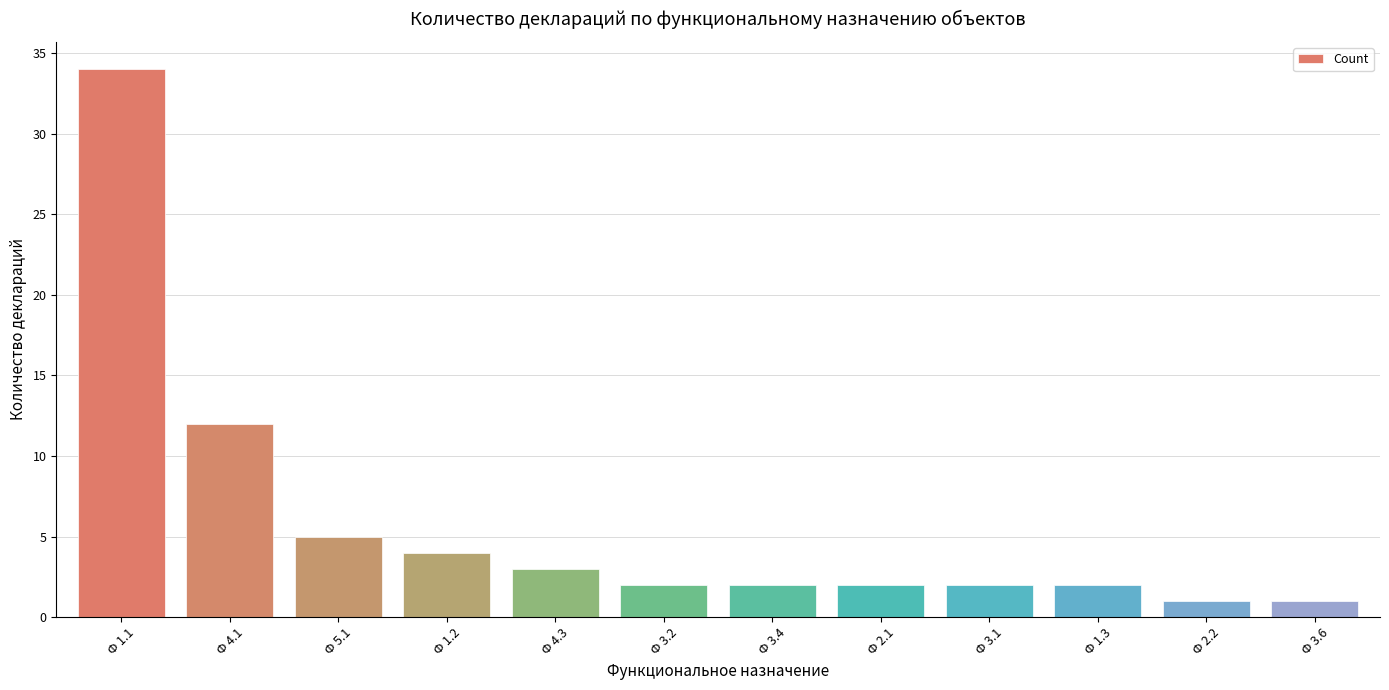

What is the label of the 2nd bar from the right?

Ф 2.2